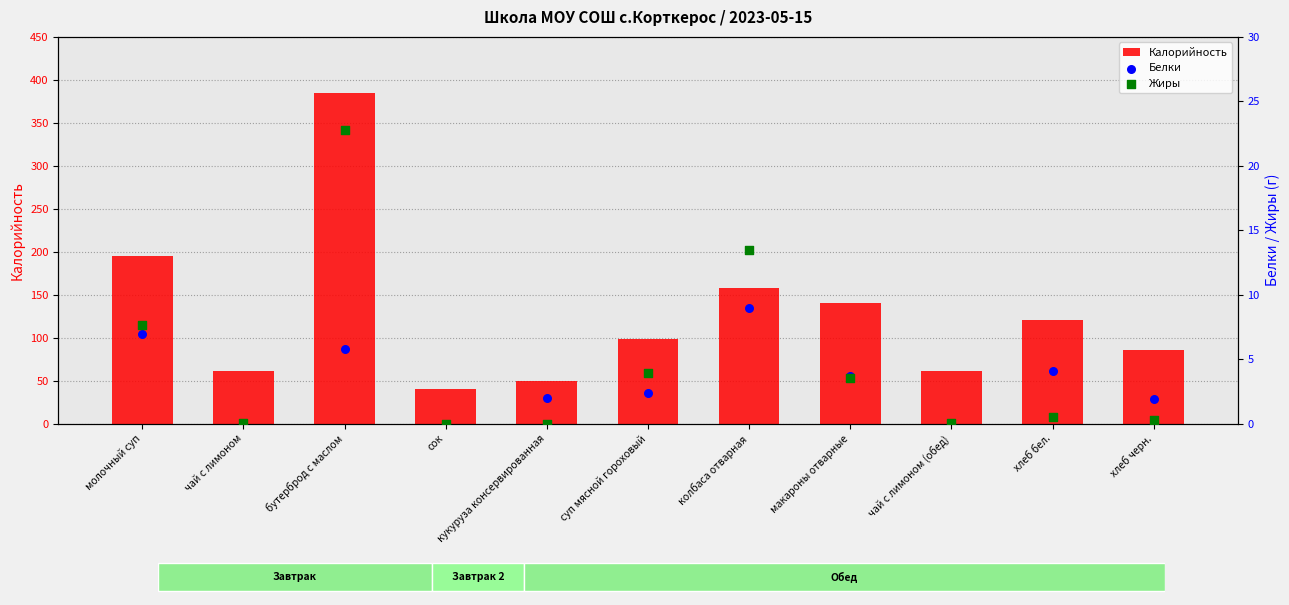

What are all the series names shown in the legend?

Калорийность, Белки, Жиры